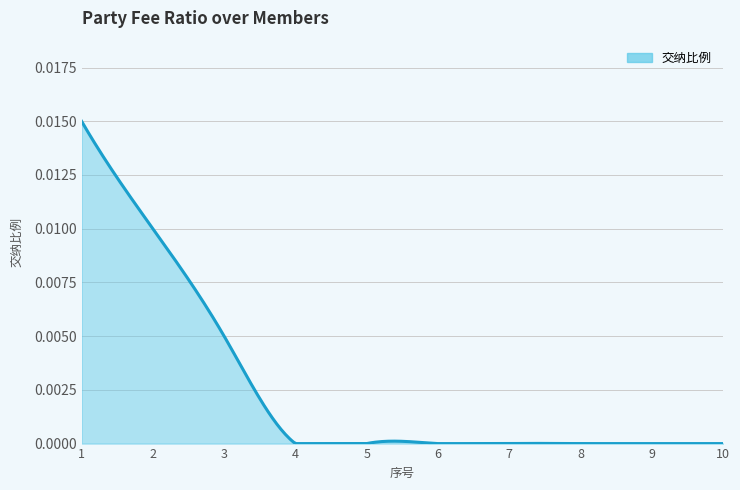

Does the chart display data point markers on the line(s)?

No